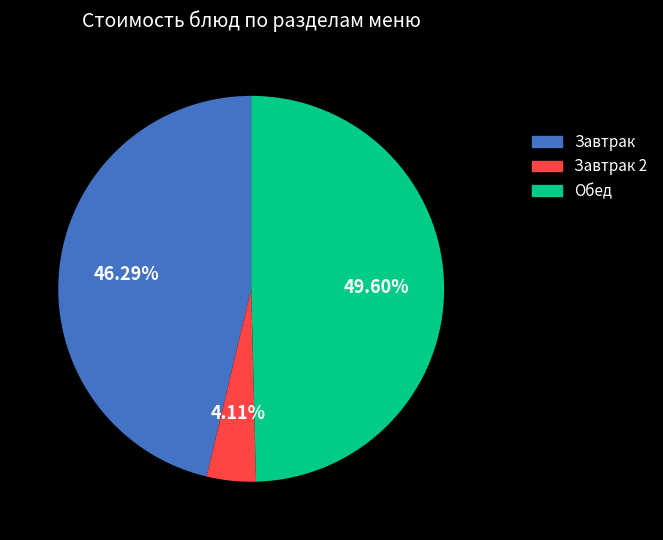

Does any single category account for the majority?

No